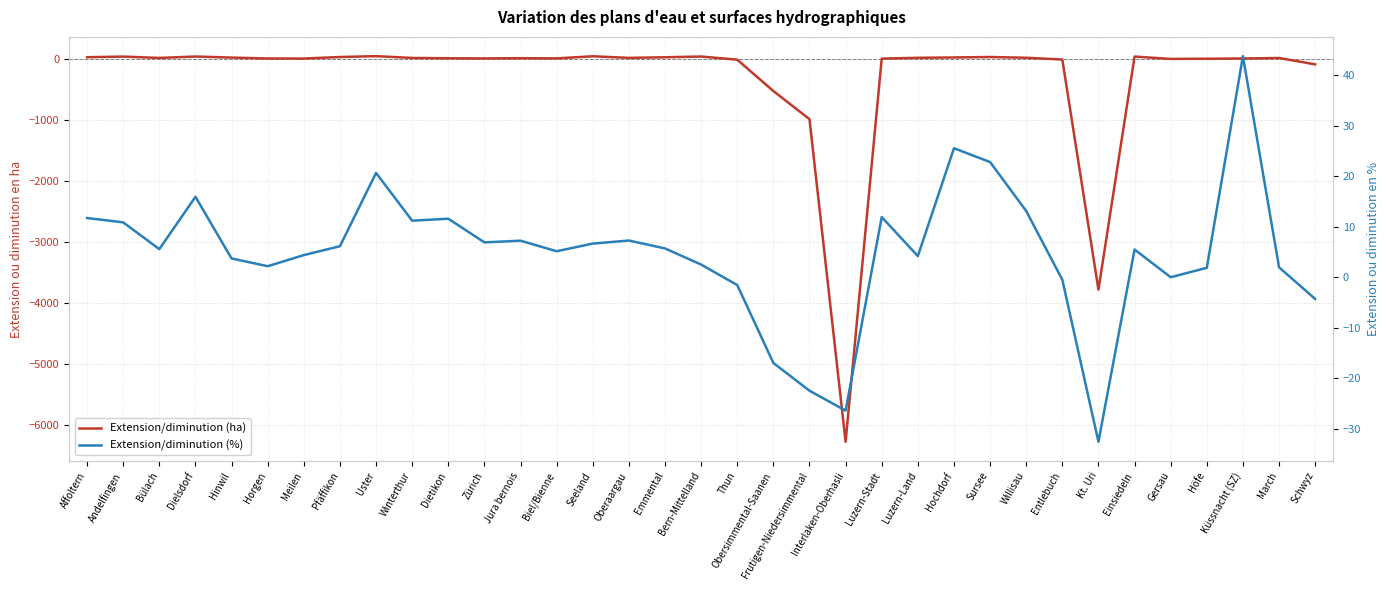

Which series changed the most between Hinwil and Kt. Uri?

Extension/diminution (ha)